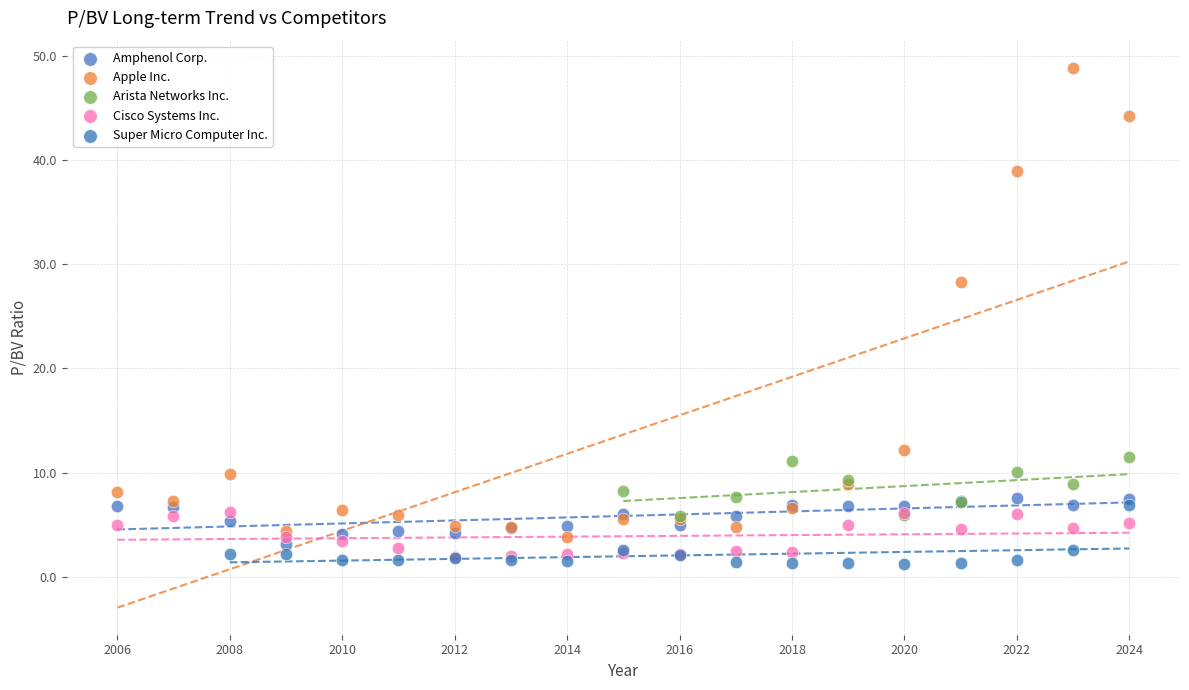

Which series has the largest Y range (max minus min)?

Apple Inc.